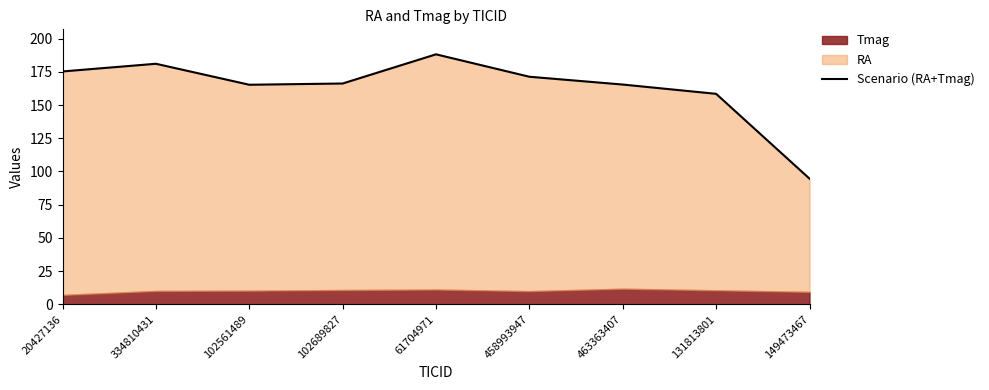

Reading left to right, extract all data points from this chart.

175.3	181.1	165.3	166.2	188.2	171.3	165.4	158.4	94.6